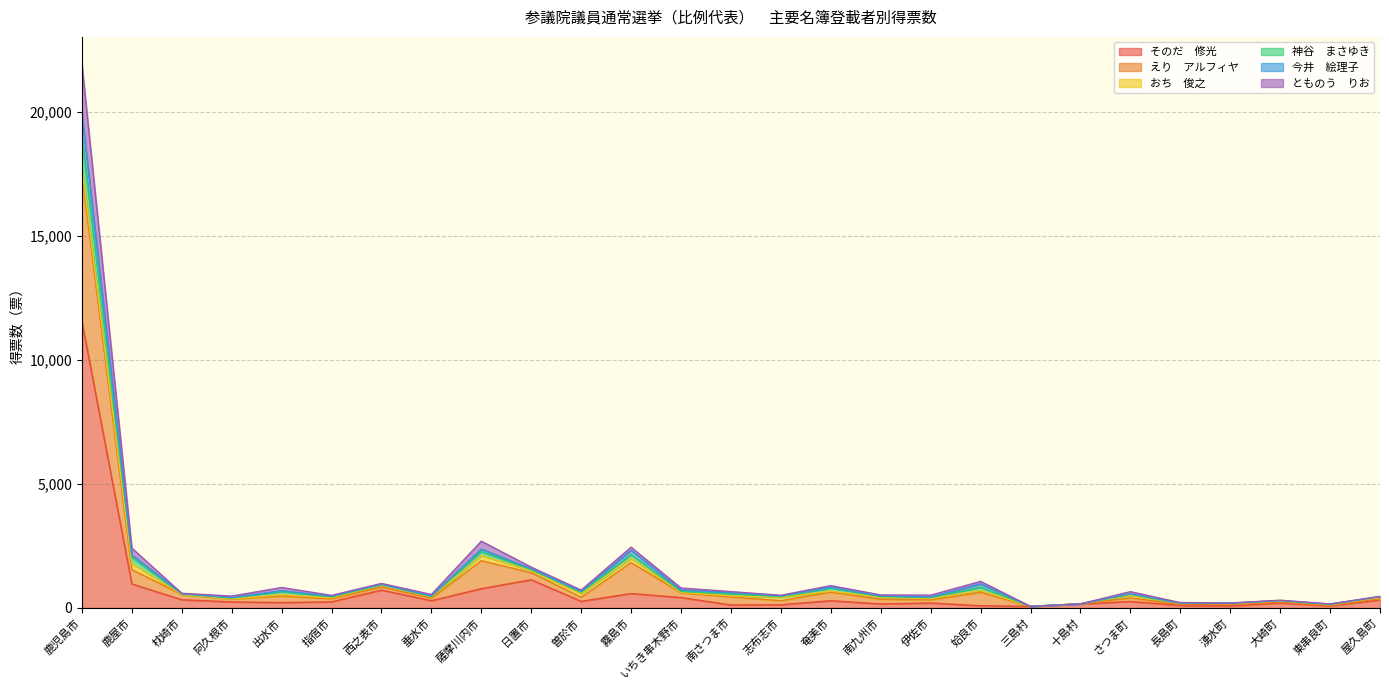

At which category is the sum across all series the highest?

鹿児島市